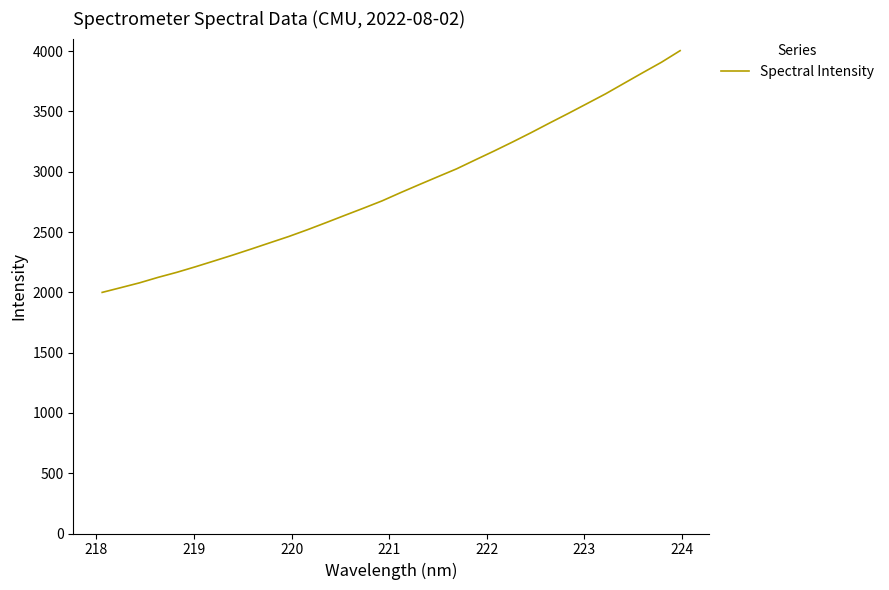

What is the difference between the maximum and minimum values?

2004.8